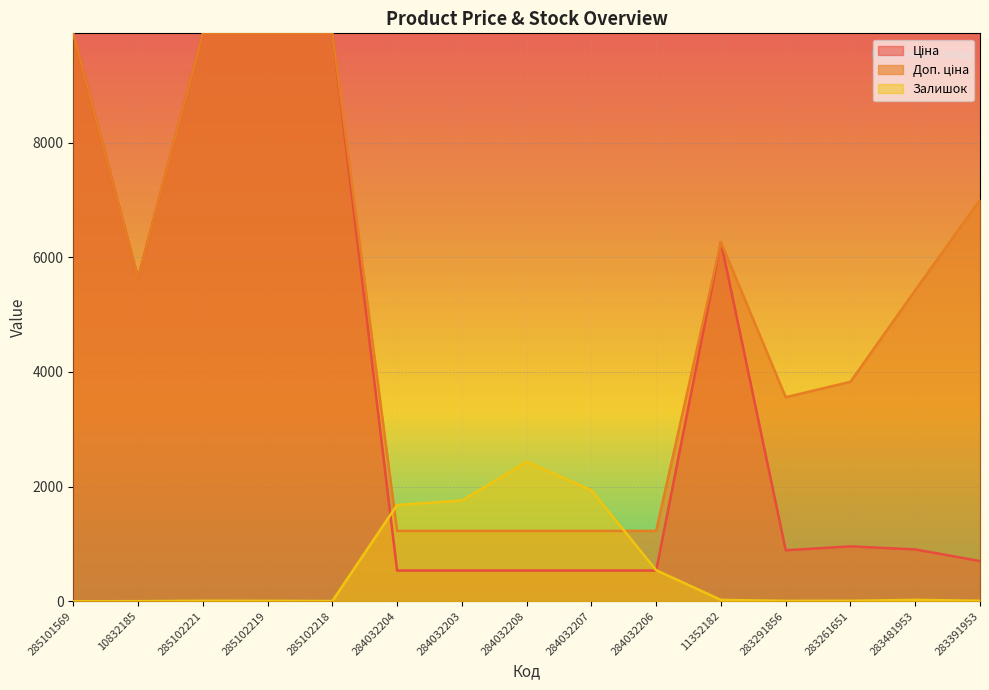

Which series has the largest total across all categories?

Доп. ціна